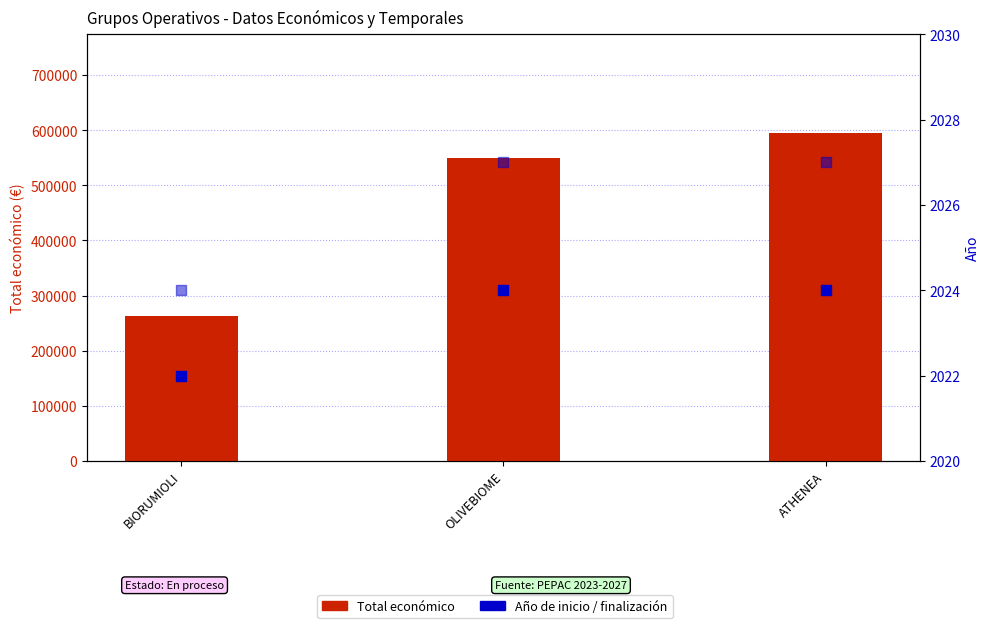

Which series reaches the minimum Y coordinate?

Año de inicio